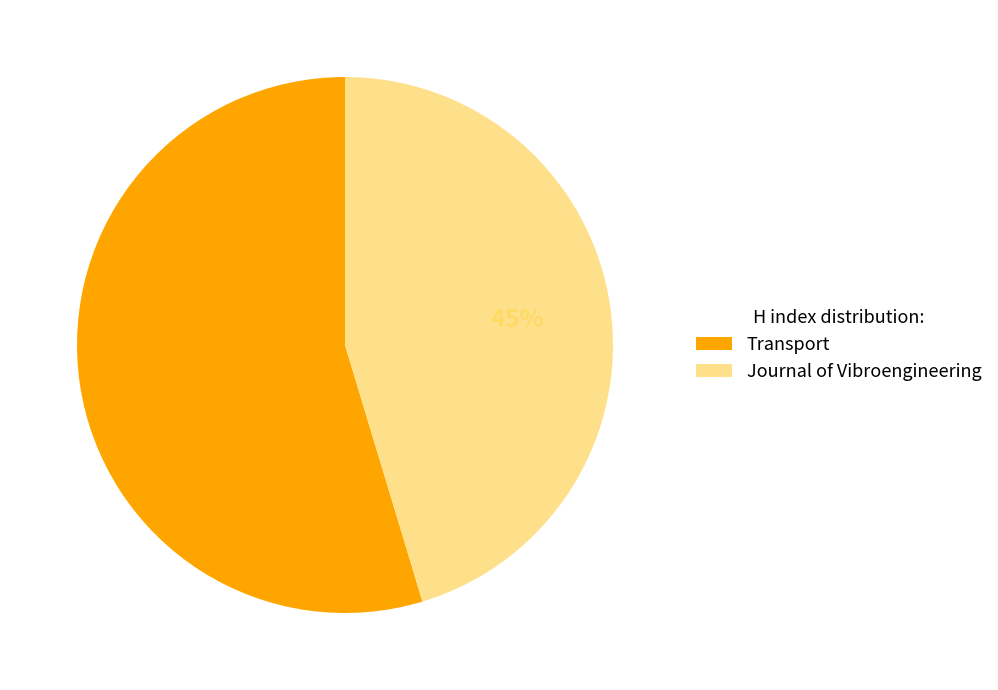

Is there a majority slice in this chart?

Yes